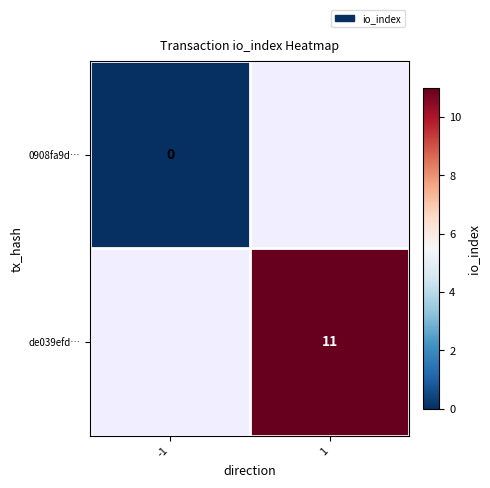

The value of de039efd… at 1 is 16. True or false?

False